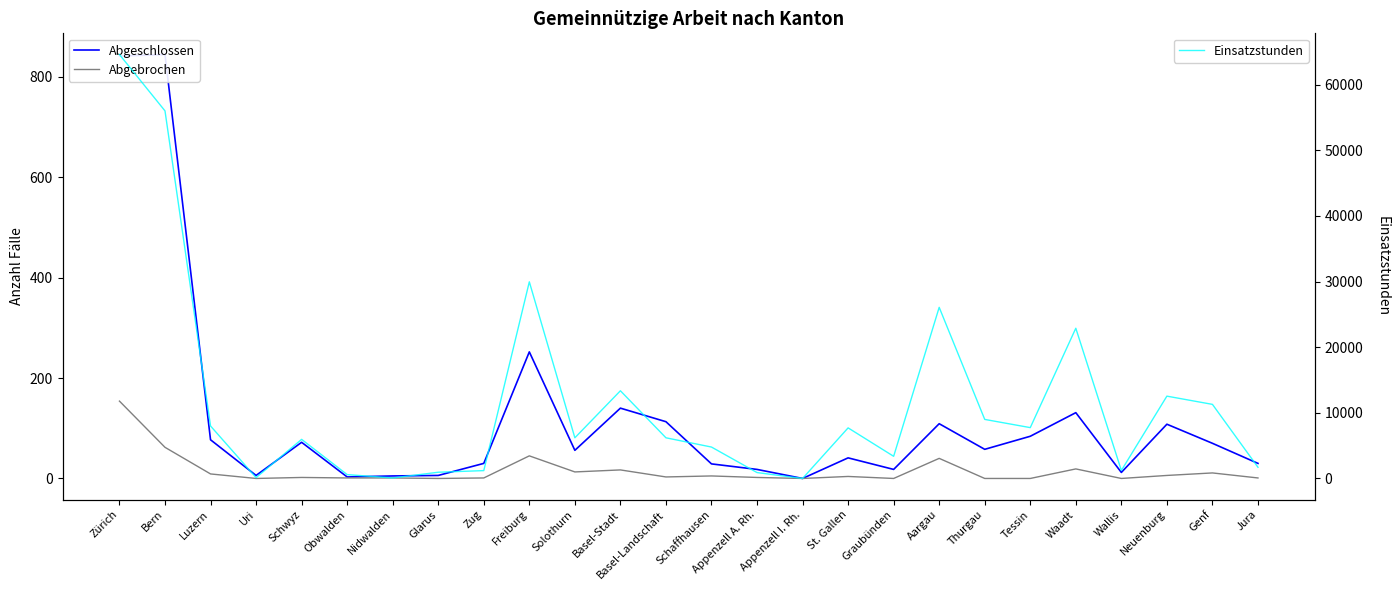

What is the value of the Abgeschlossen point at the 13th from the left?

113